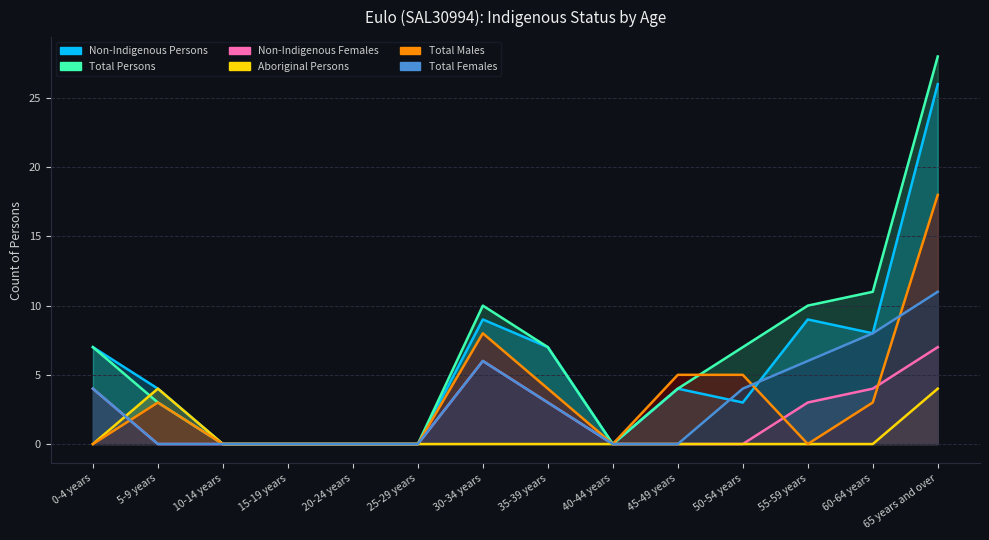

What is the greatest value displayed?

28